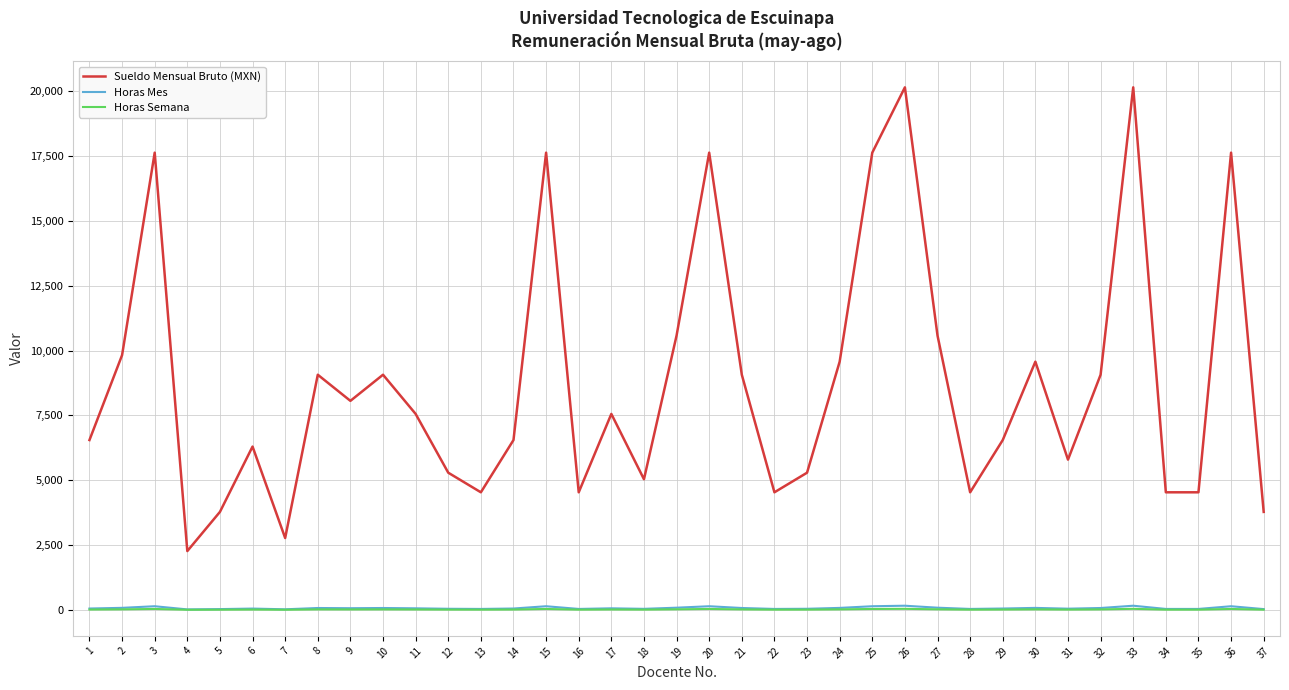

What is the sum of all Horas Mes values?

2582.0